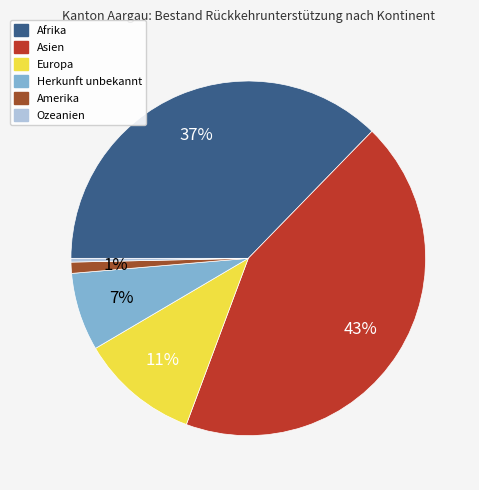

Does Ozeanien represent more than half of the total?

No